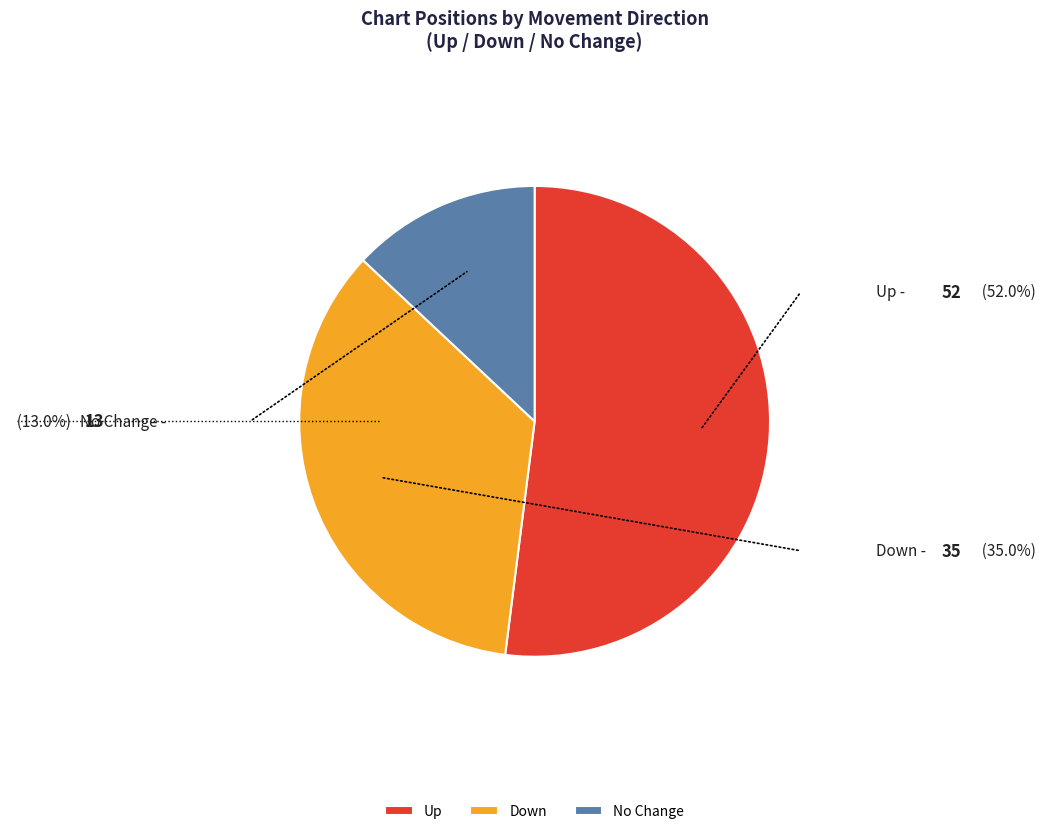

Between No Change and Up, which is larger?

Up